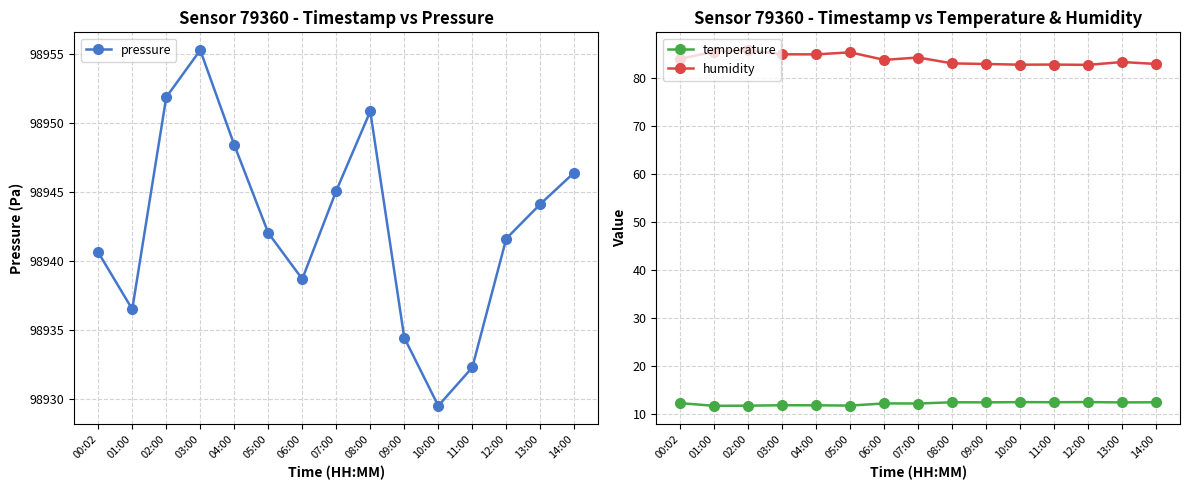

Does the chart display data point markers on the line(s)?

Yes